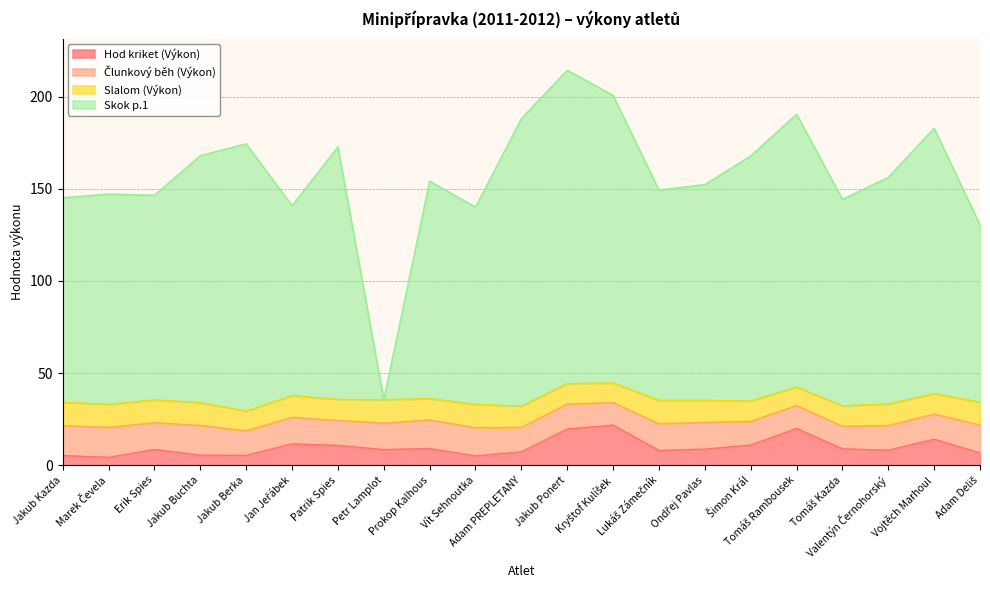

Where is Skok p.1 nearest to the value 124?

Adam Deliš